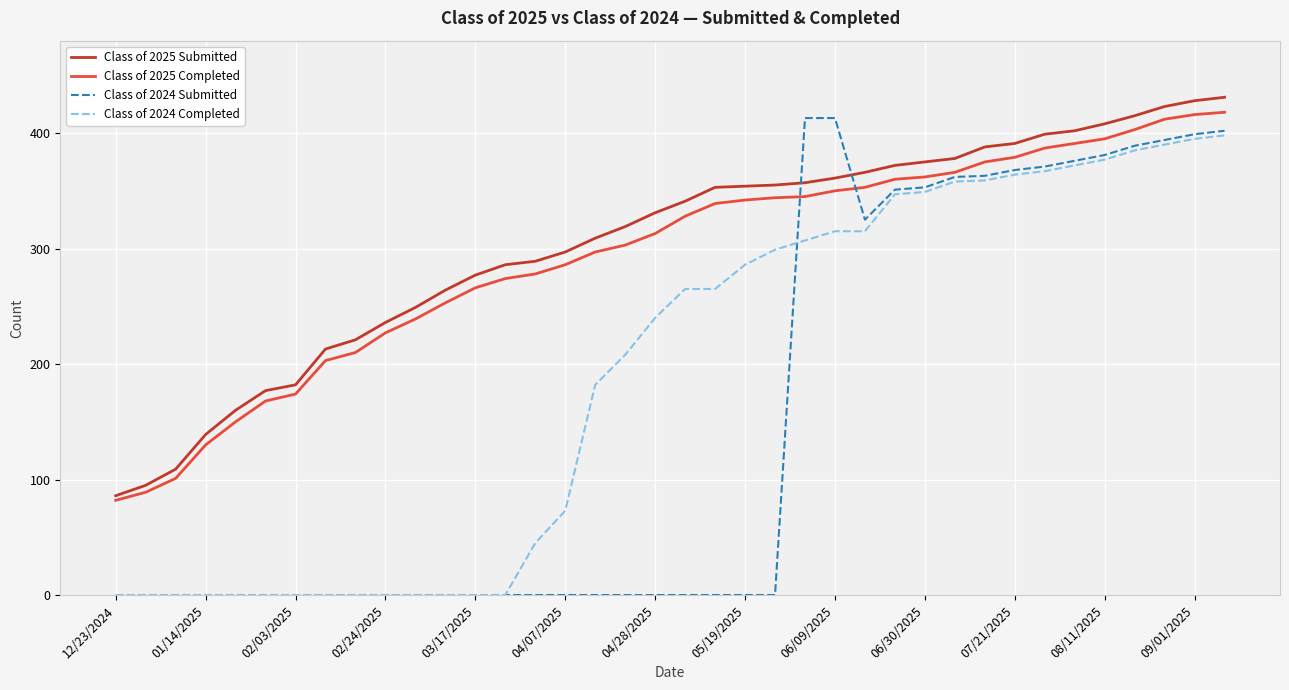

What is the greatest value displayed?

431